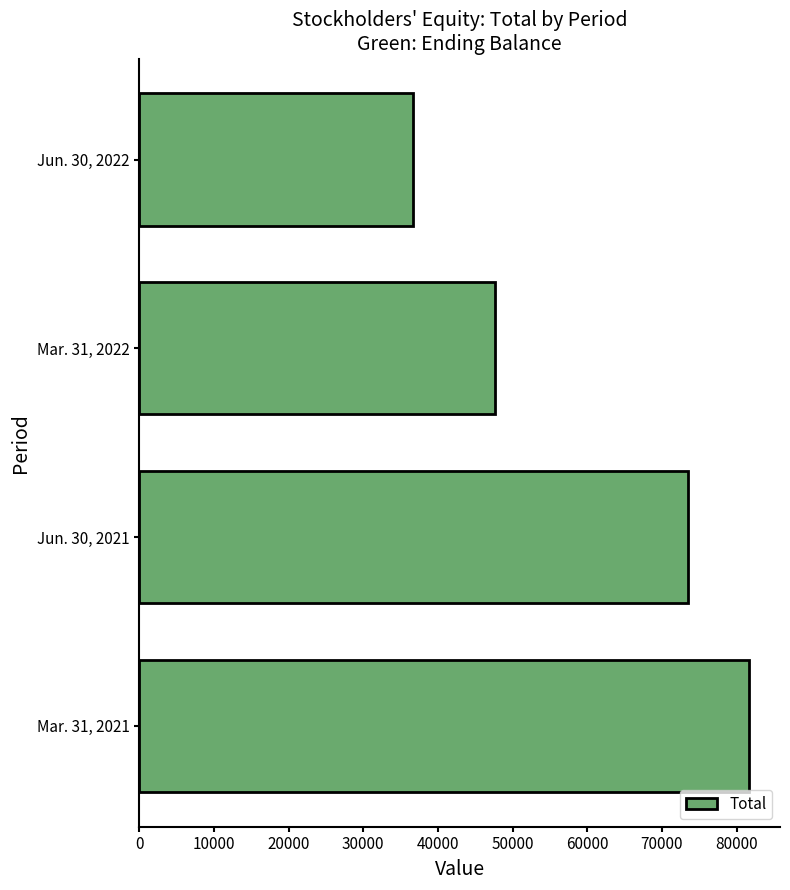

How many distinct data groups are displayed?

1